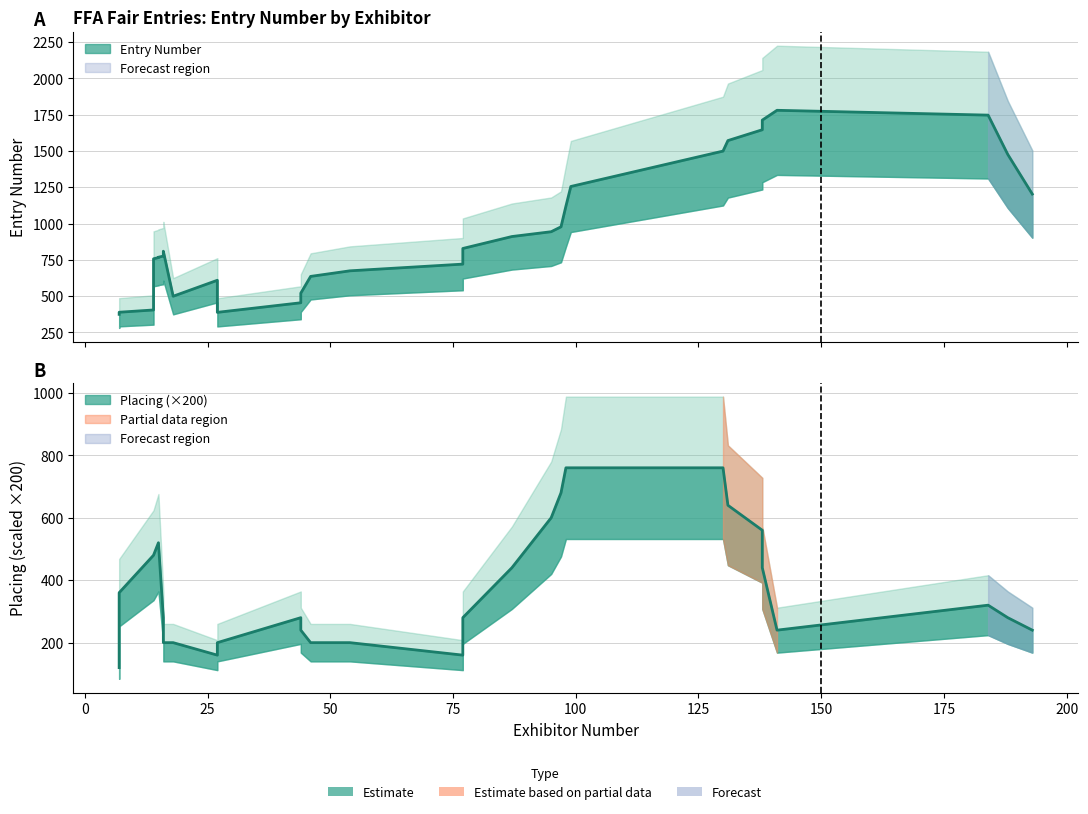

What is the total value across all series at 12?

825